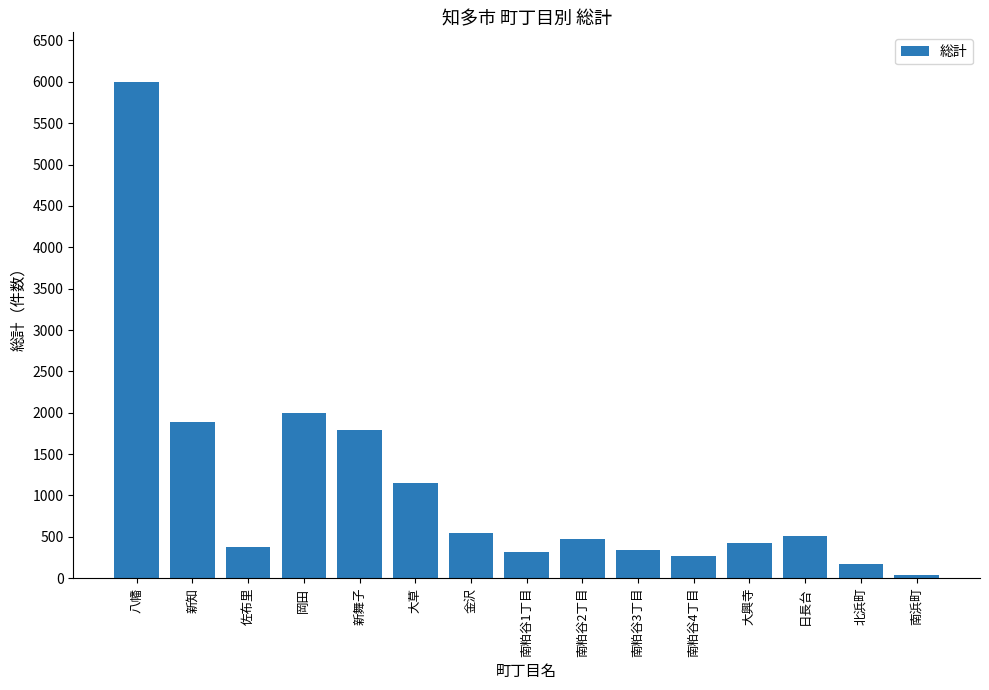

What is the maximum value shown in the chart?

5998